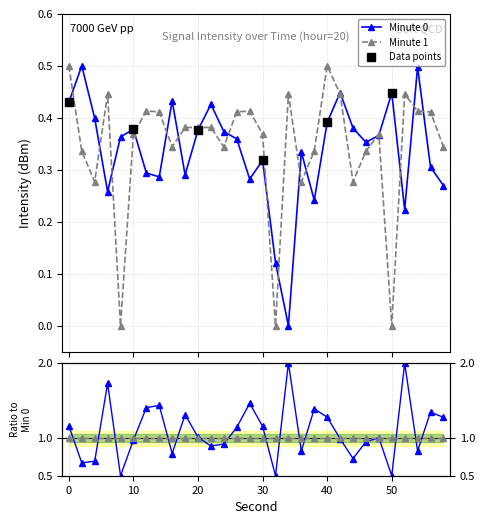

What is the value of the Minute 0 point at the 4th from the left?

0.3